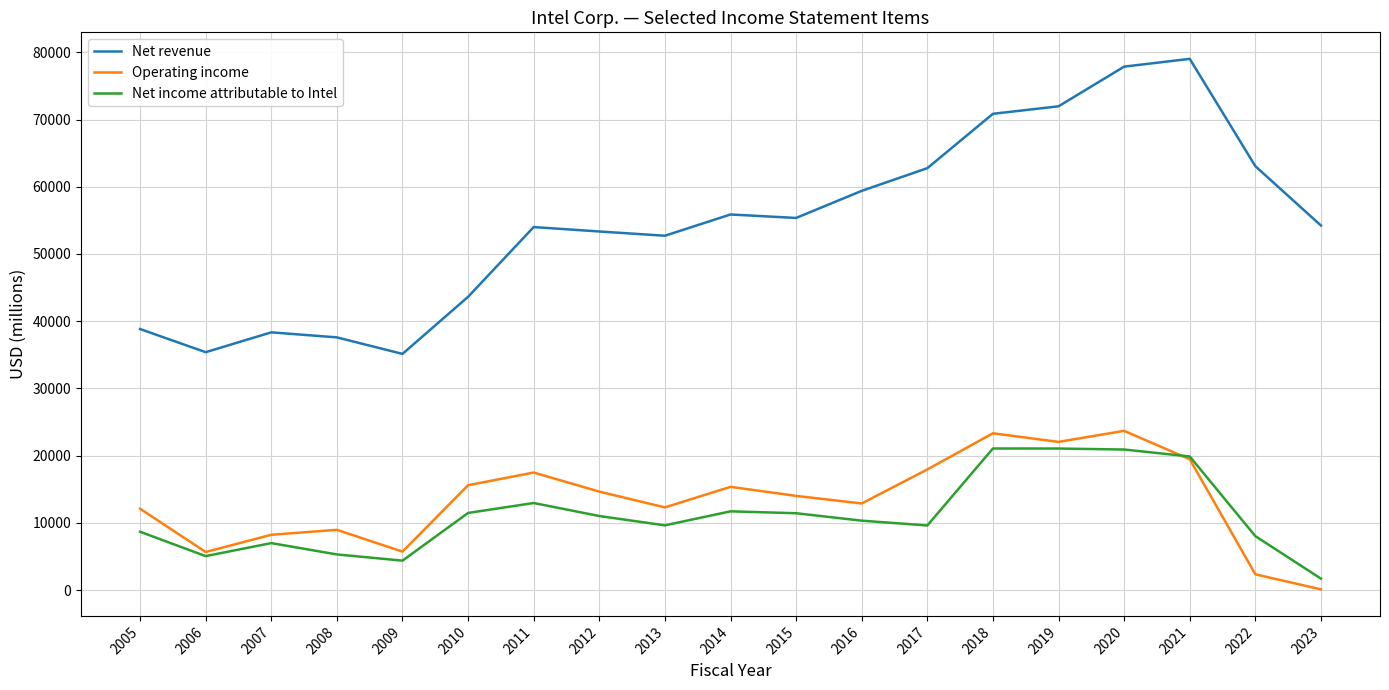

Which series changed the most between 2008 and 2023?

Net revenue